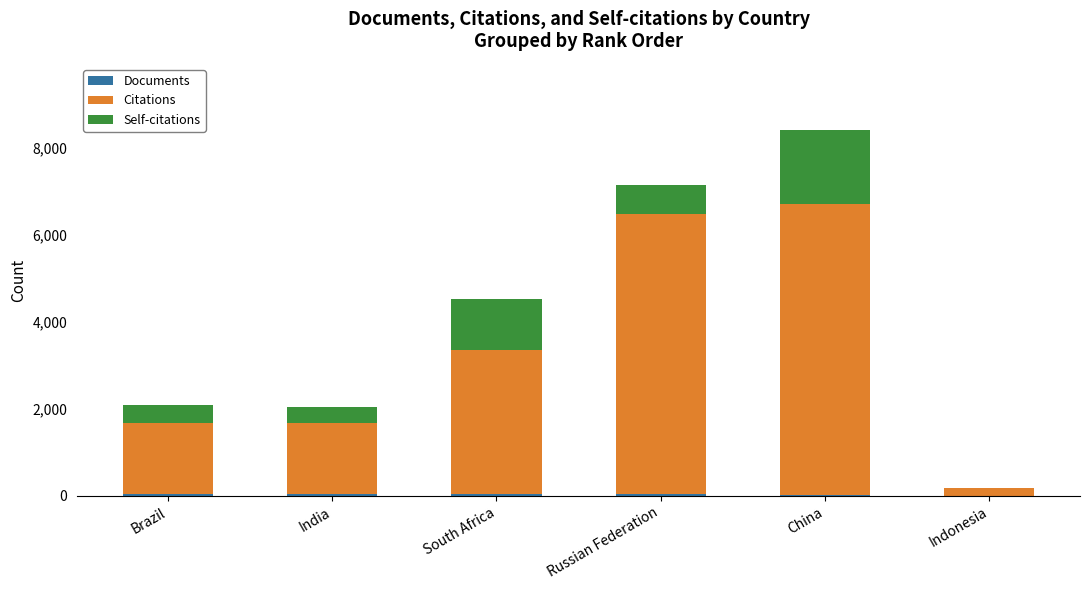

Are the bars grouped side by side (vs. stacked)?

No